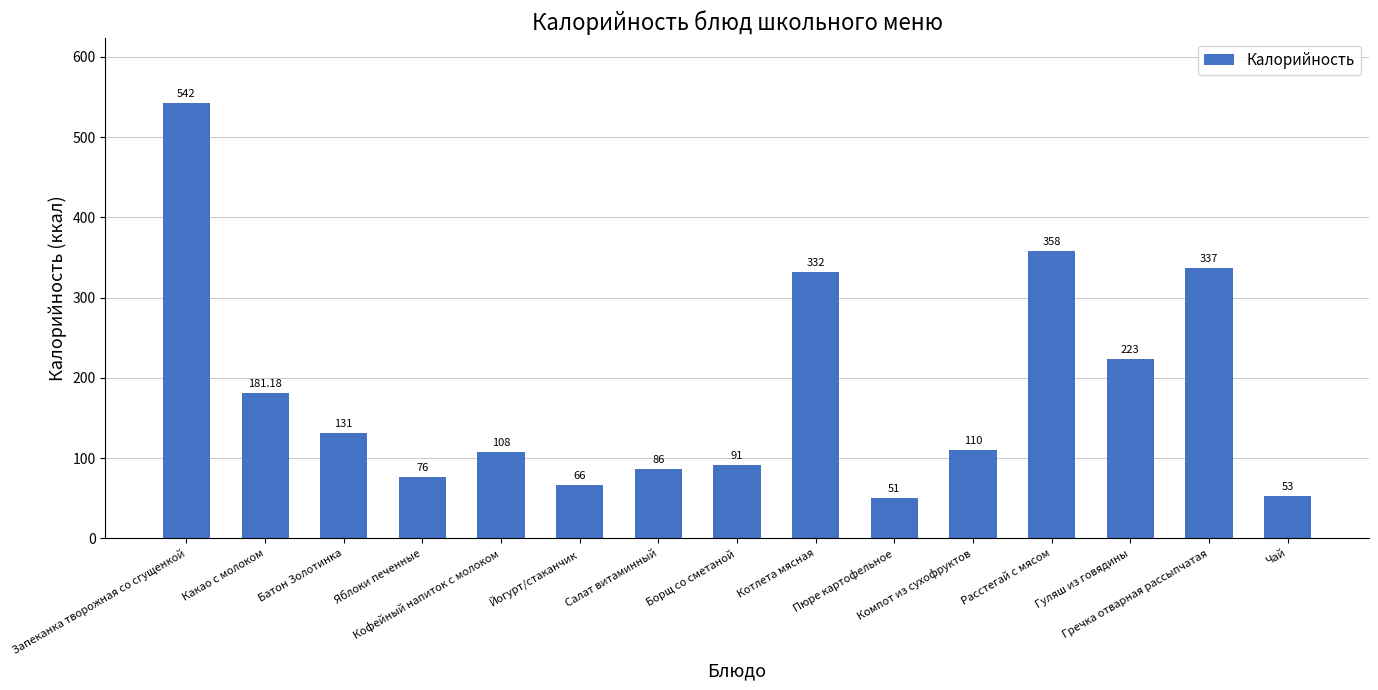

Where is the data nearest to the value 296?

Котлета мясная